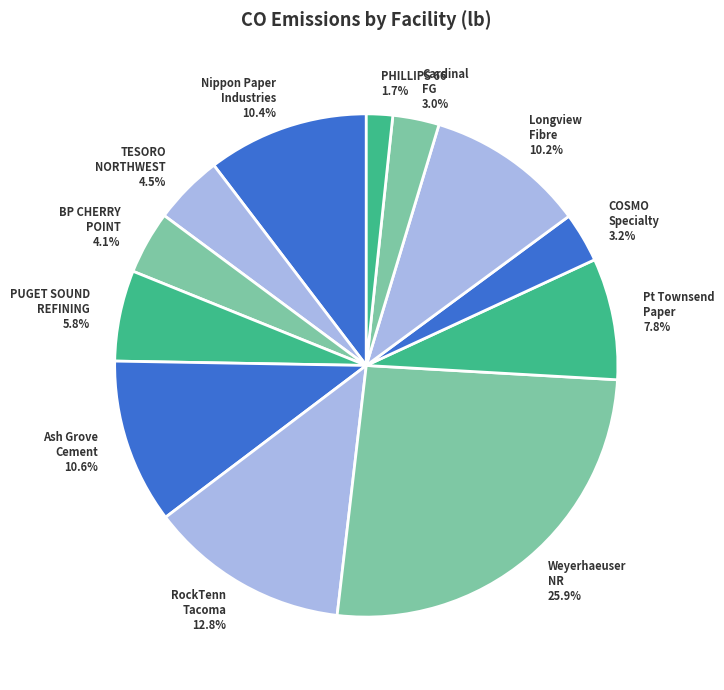

How many segments does this pie chart have?

12